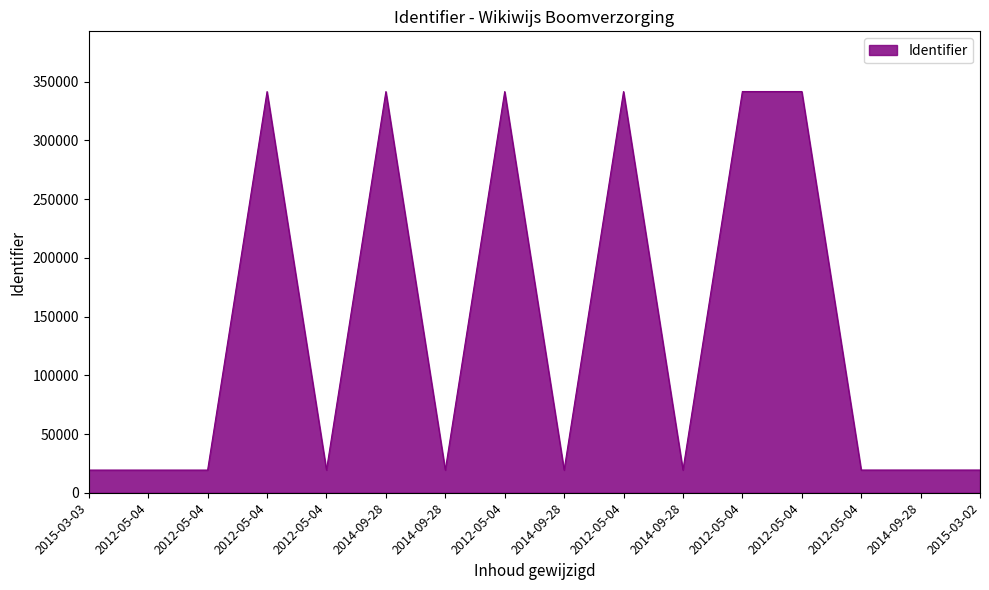

How many lines are shown in the chart?

1